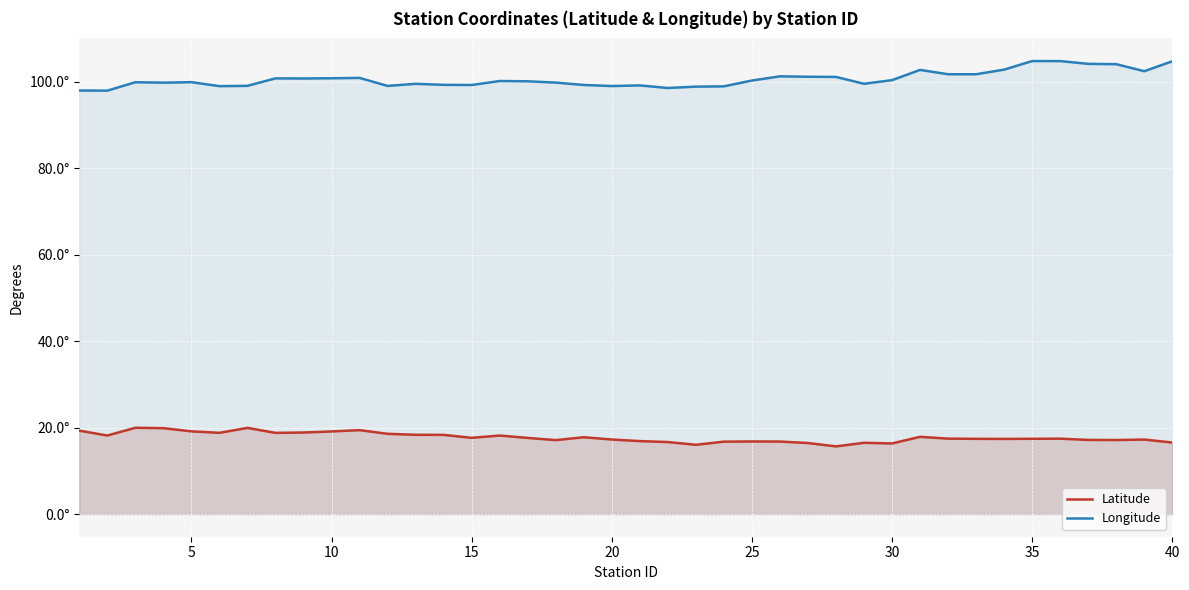

What are all the series names shown in the legend?

Latitude, Longitude